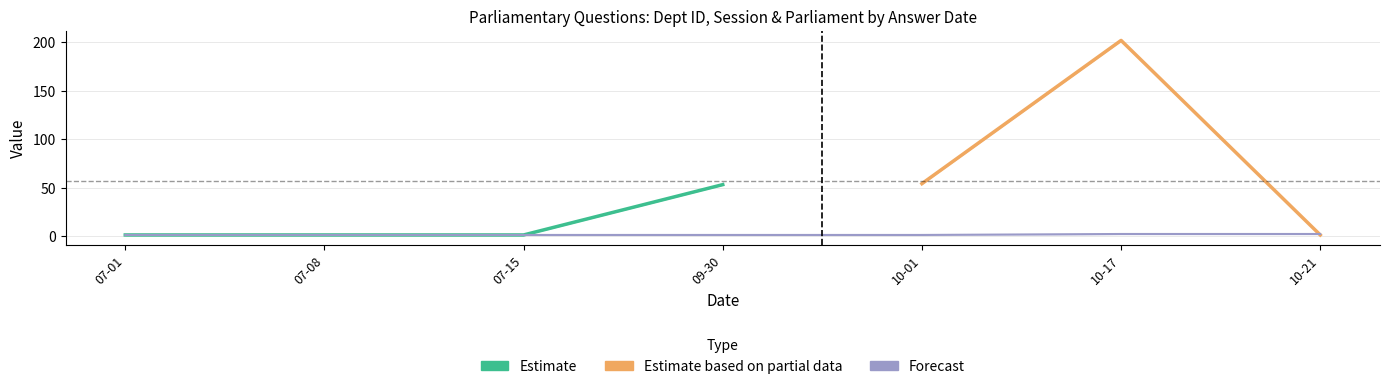

True or false: session number has a value of 1 at 2019-09-30.

True